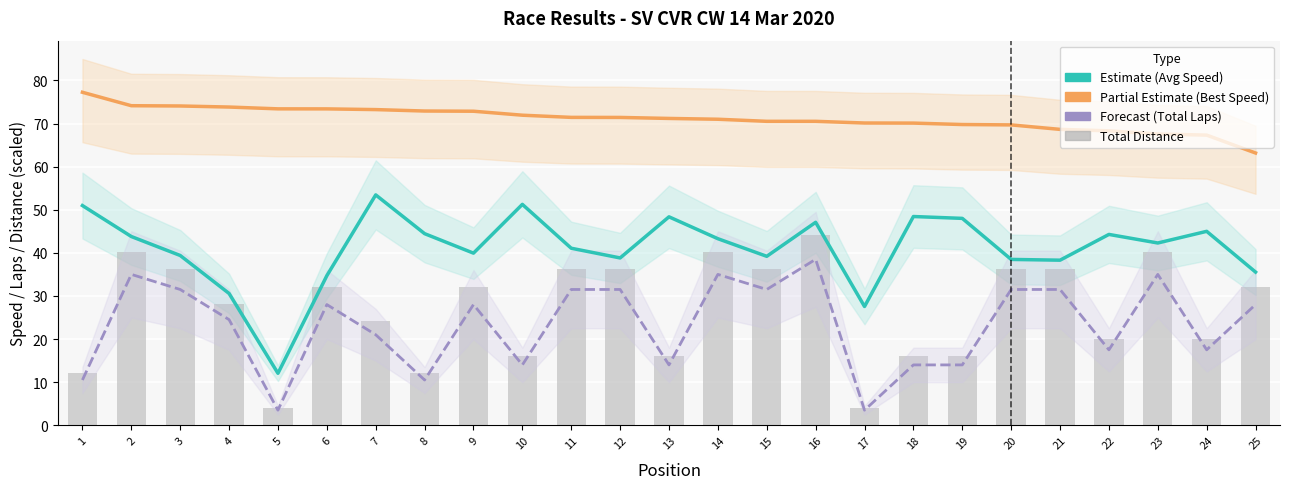

At which label is Best Speed (Partial Estimate) closest to 70?

18